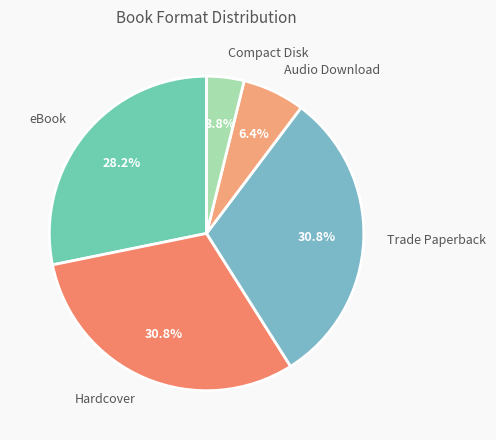

What percentage is the Hardcover slice, to the nearest percent?

31%